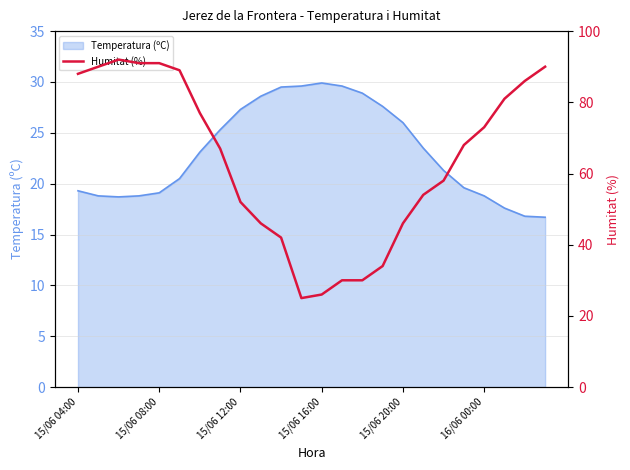

Reading right to left, transcribe all the data shown in this chart.

90	86	81	73	68	58	54	46	34	30	30	26	25	42	46	52	67	77	89	91	91	92	90	88